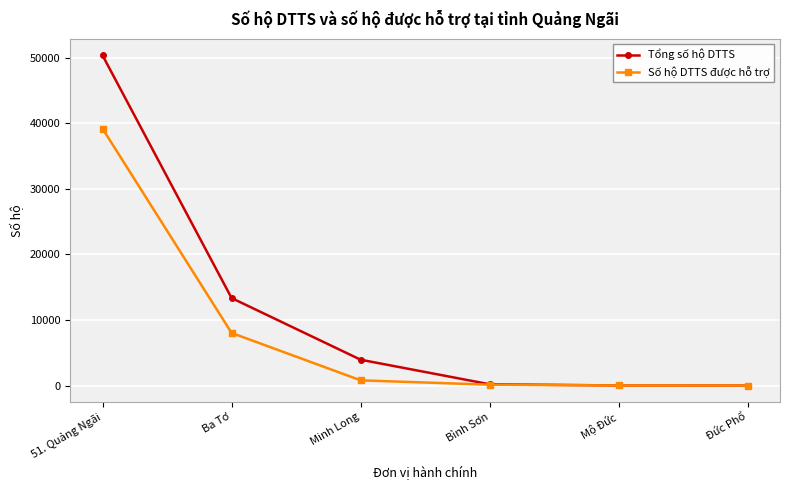

What is the label of the 2nd point from the left?

Ba Tơ